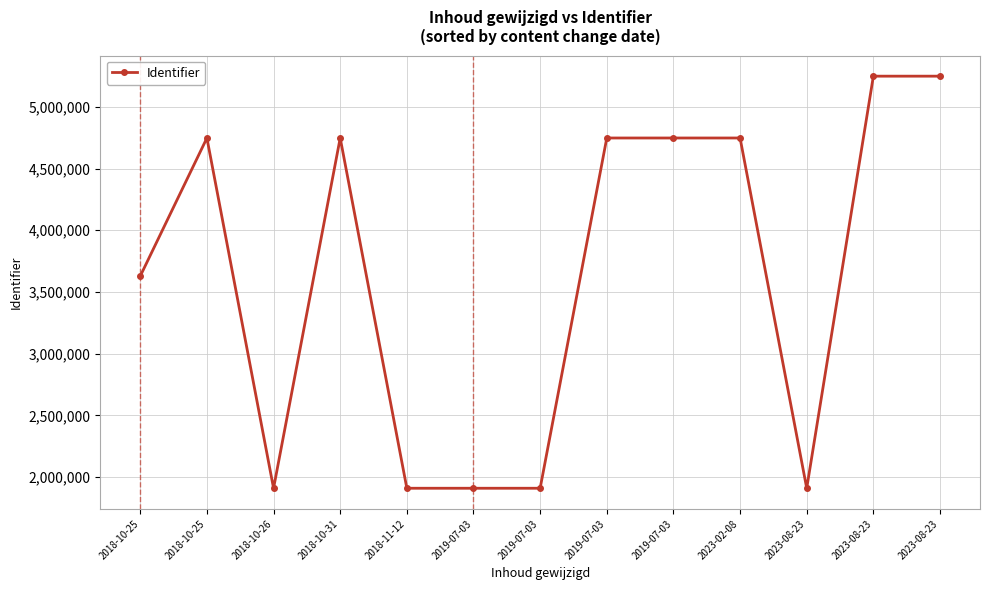

What is the label of the 5th point from the left?

2018-11-12